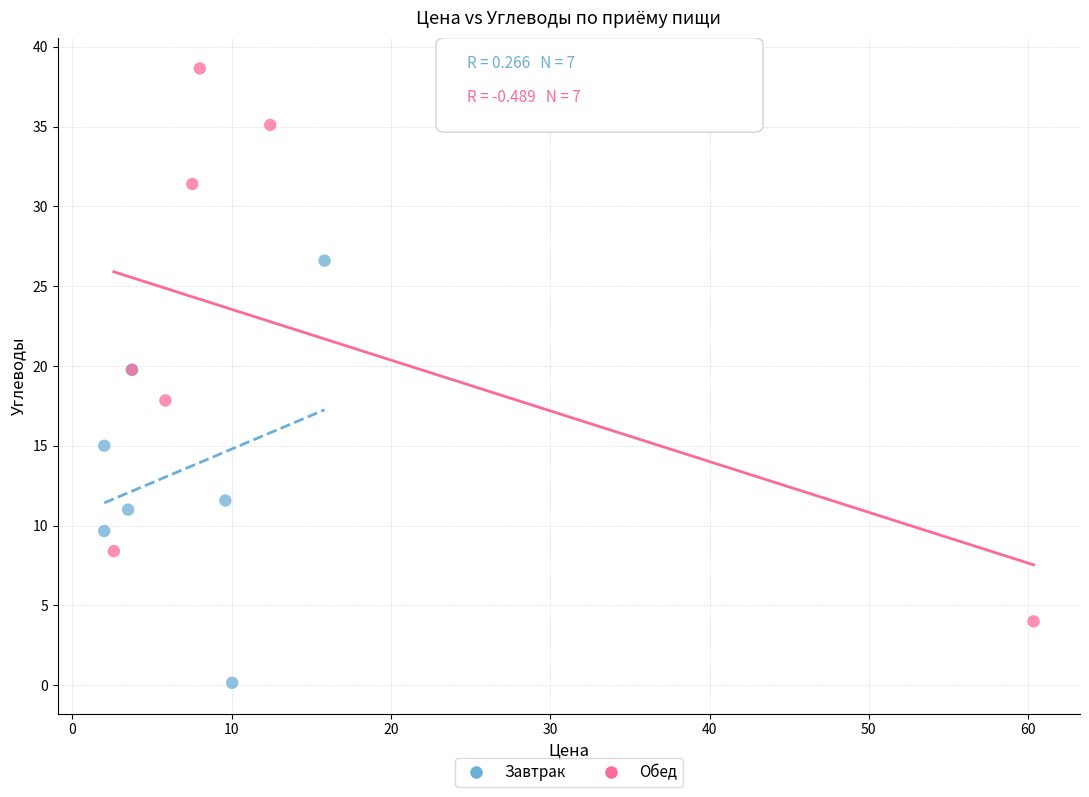

Which series reaches the minimum Y coordinate?

Завтрак